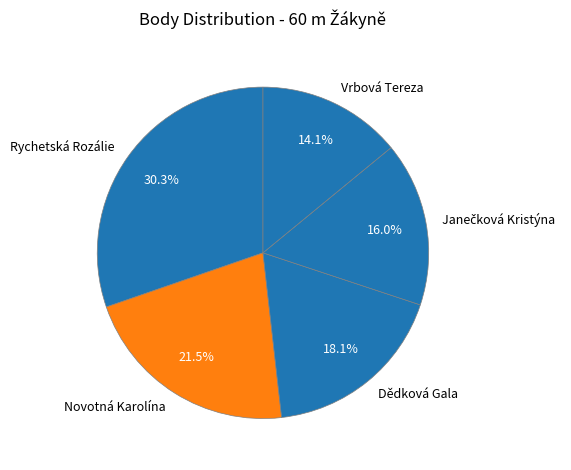

To the nearest percent, what is the average slice percentage?

20%